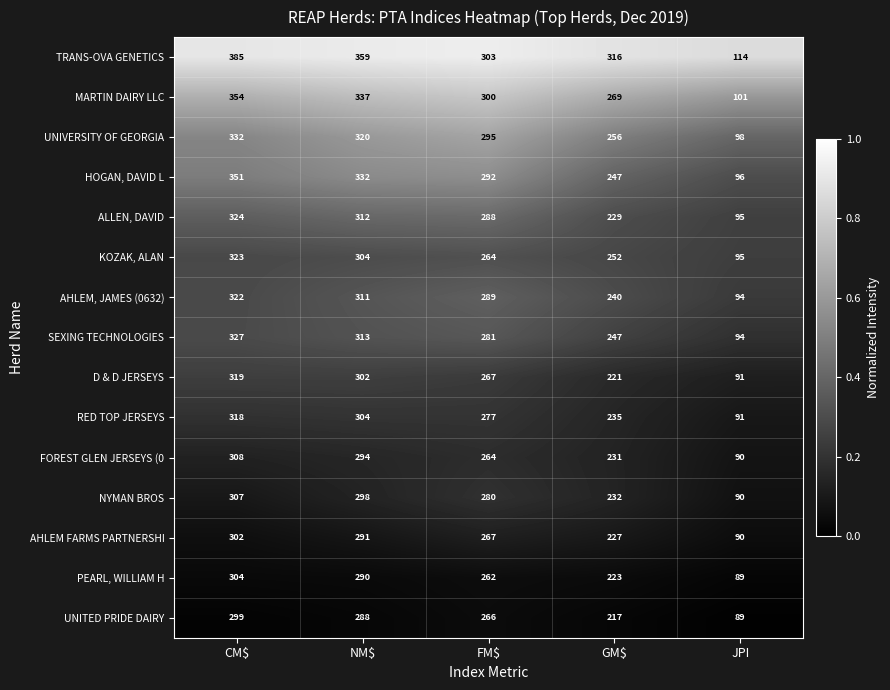

Which series has the largest range (max minus min)?

TRANS-OVA GENETICS